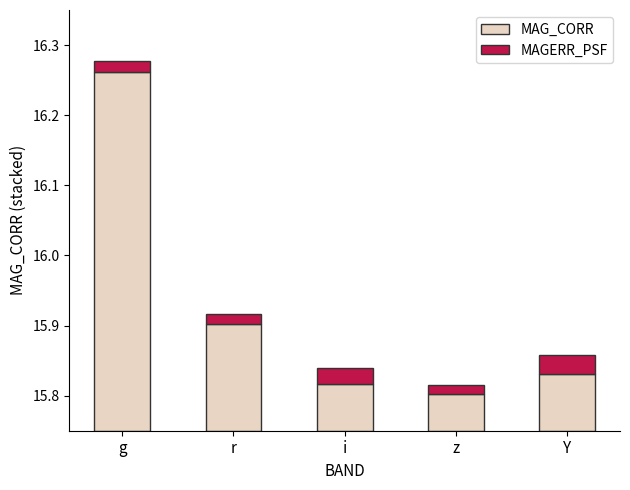

At how many categories does at least one series exceed 0?

5